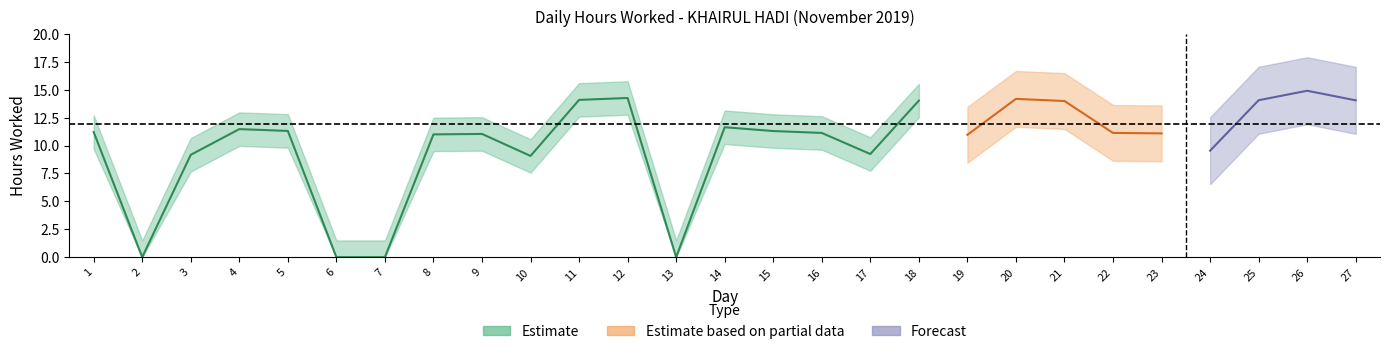

Between 2 and 9, which is larger?

9